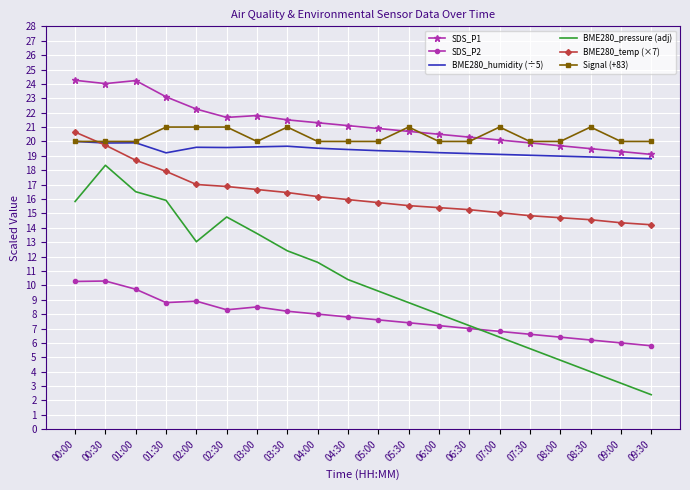

True or false: SDS_P1 has more than 1 interior local peaks.

True